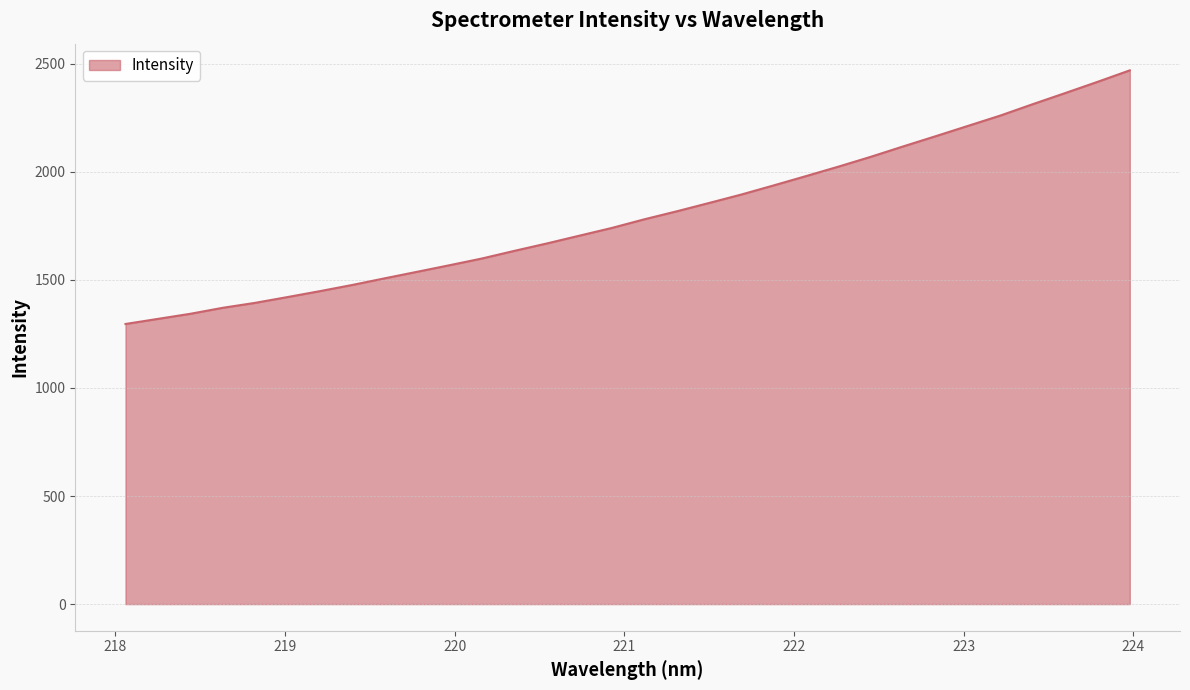

How many lines are shown in the chart?

1